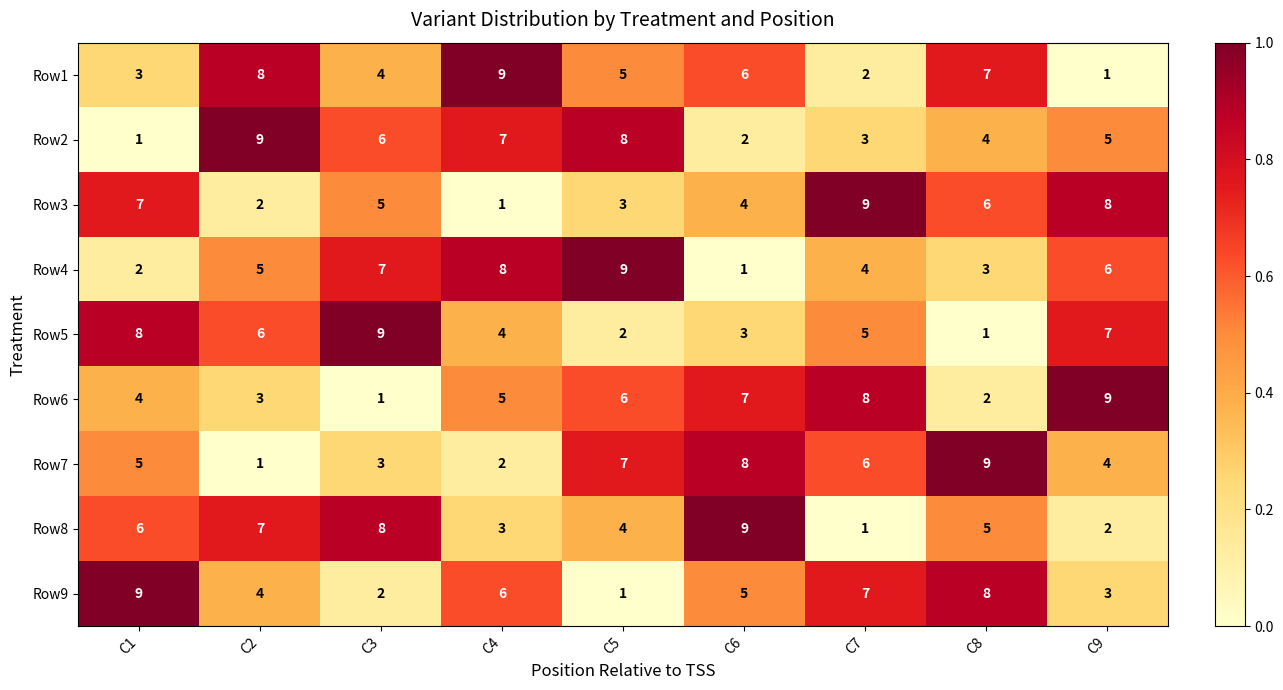

What is the difference between the maximum and second lowest values in the Row9 series?

7